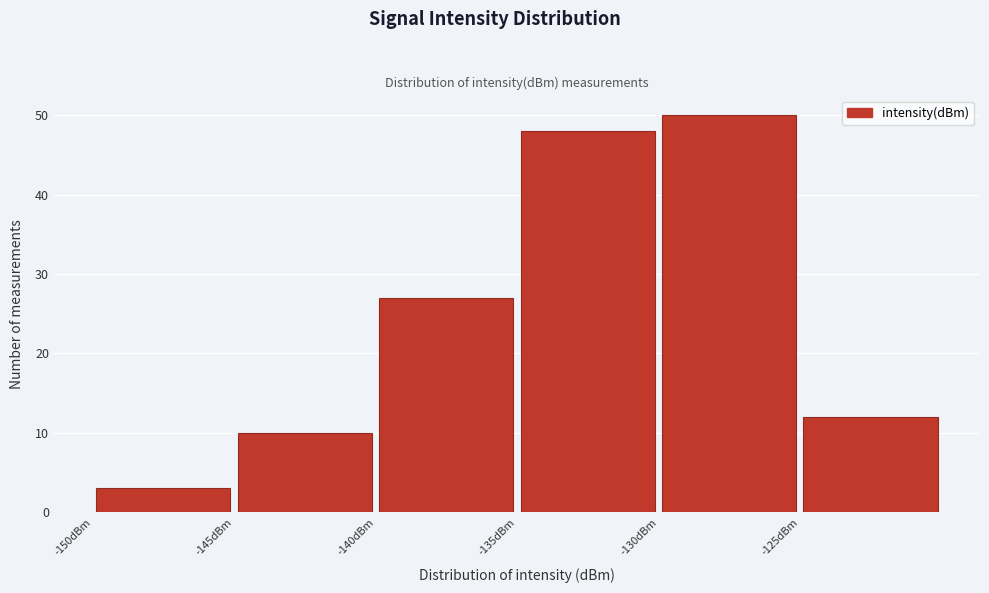

How tall is the bar that spans -125 to -120 on the x-axis? The values are not printed on the chart, so give them approximately, as read against the axis.

12